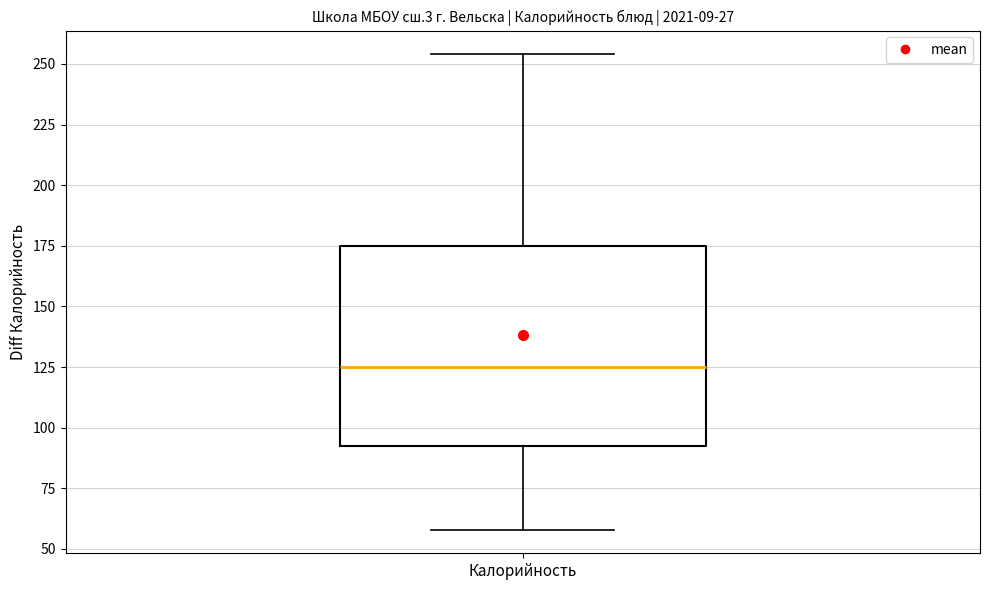

Transcribe this box plot: give where the median line is, the range the box spans, and where the two whiskers end, as read against the y-axis. The values are not printed on the chart, so give them approximately, as read against the axis.

median 125, box 90 to 175, whiskers 60 to 255